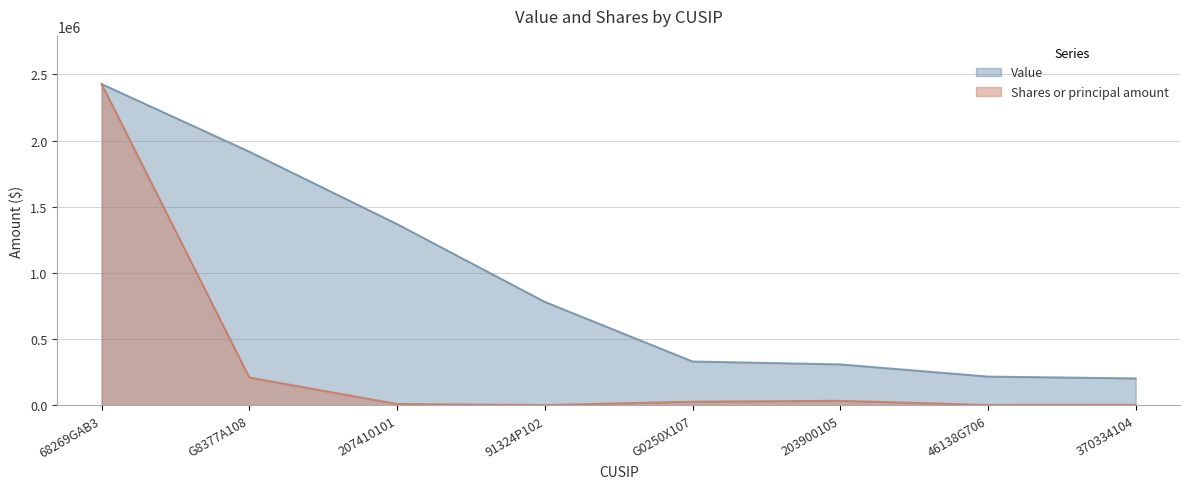

What are all the series names shown in the legend?

Value, Shares or principal amount